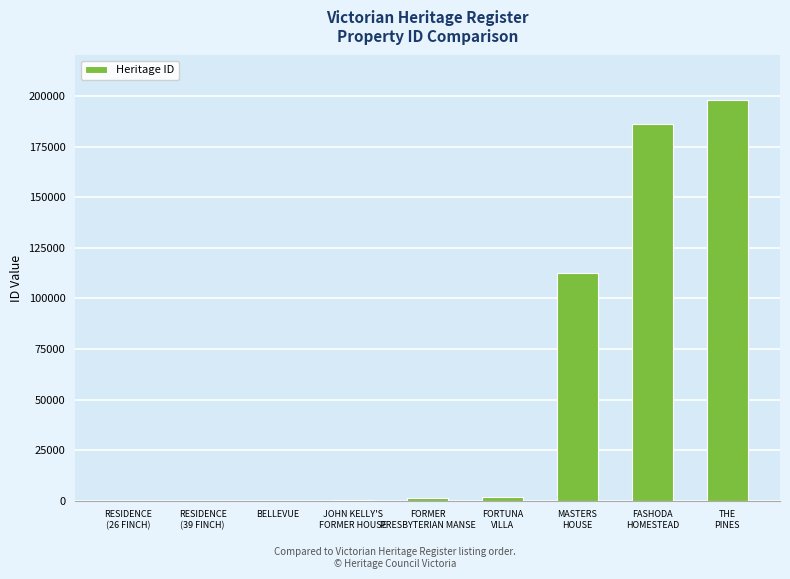

What is the sum of all values?

500517